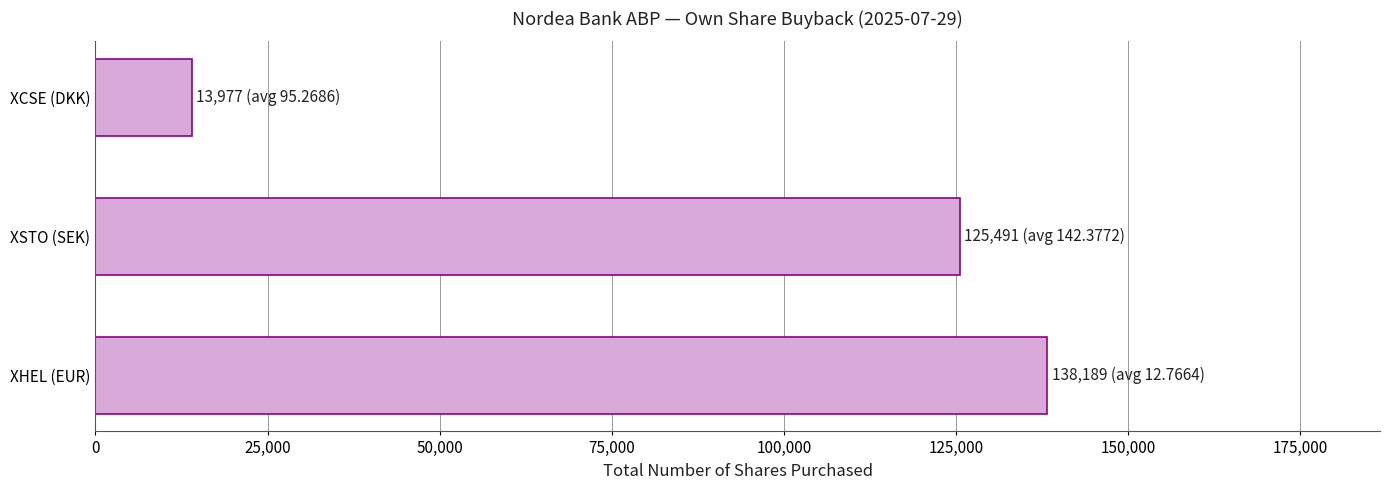

Which has a higher value, XSTO (SEK) or XCSE (DKK)?

XSTO (SEK)